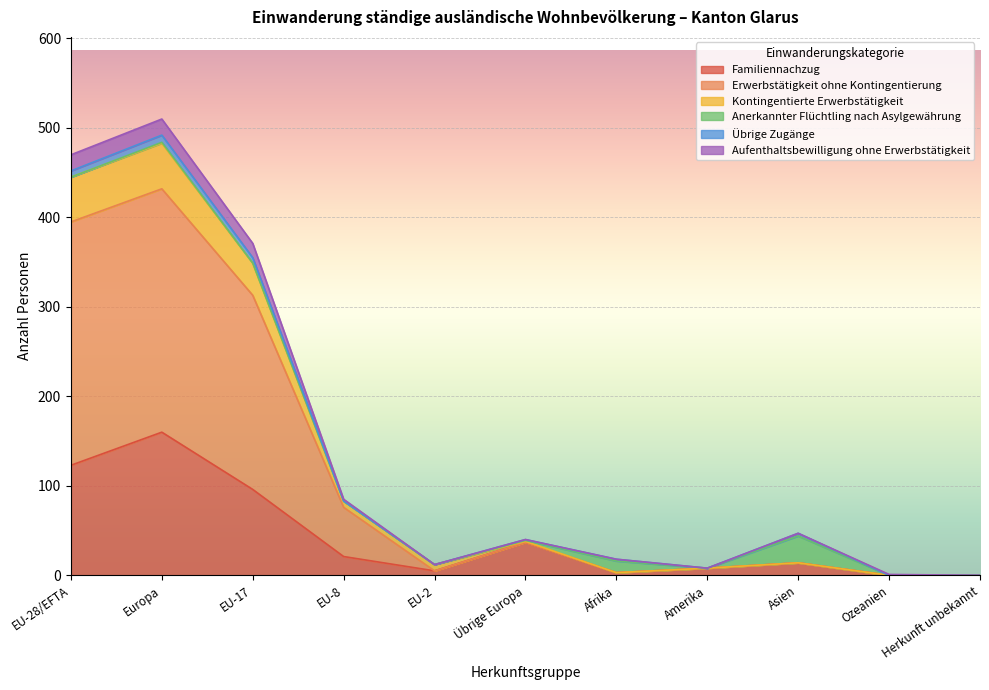

What are all the series names shown in the legend?

Familiennachzug, Erwerbstätigkeit ohne Kontingentierung, Kontingentierte Erwerbstätigkeit, Anerkannter Flüchtling nach Asylgewährung, Übrige Zugänge, Aufenthaltsbewilligung ohne Erwerbstätigkeit